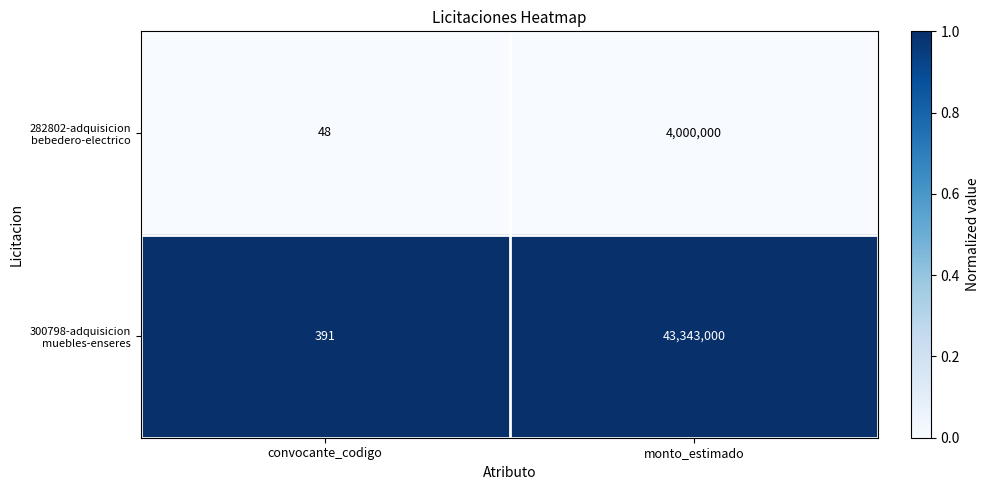

At which category does the chart reach its minimum across all series?

convocante_codigo